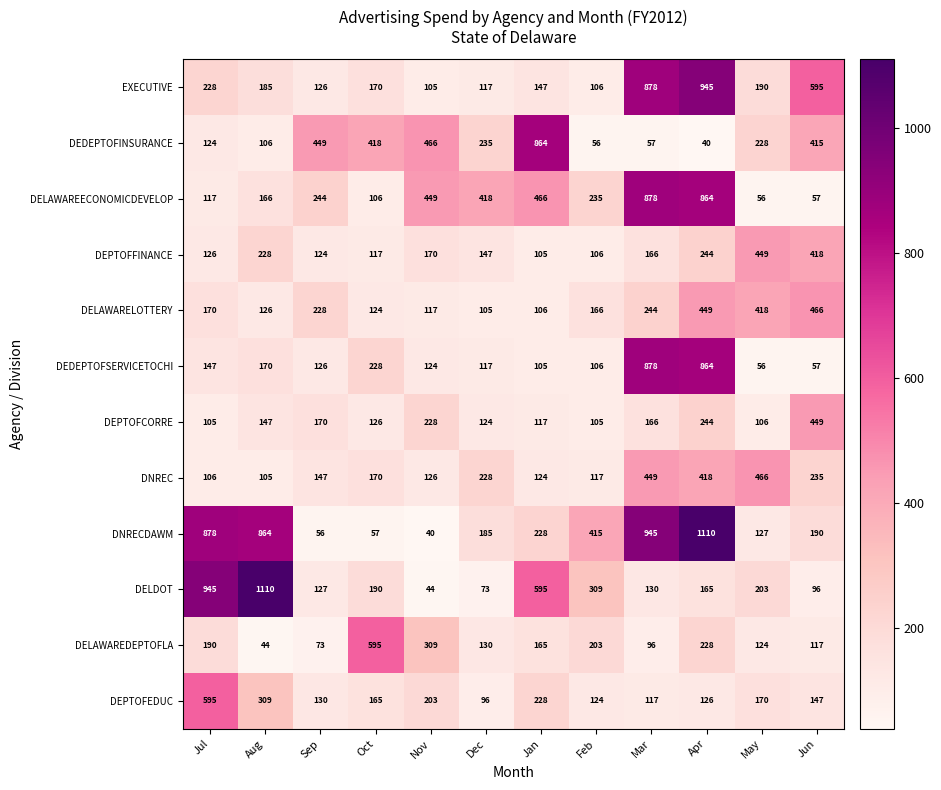

Is the value of DNRECDAWM at Nov greater than the value of DELAWARELOTTERY at Feb?

No